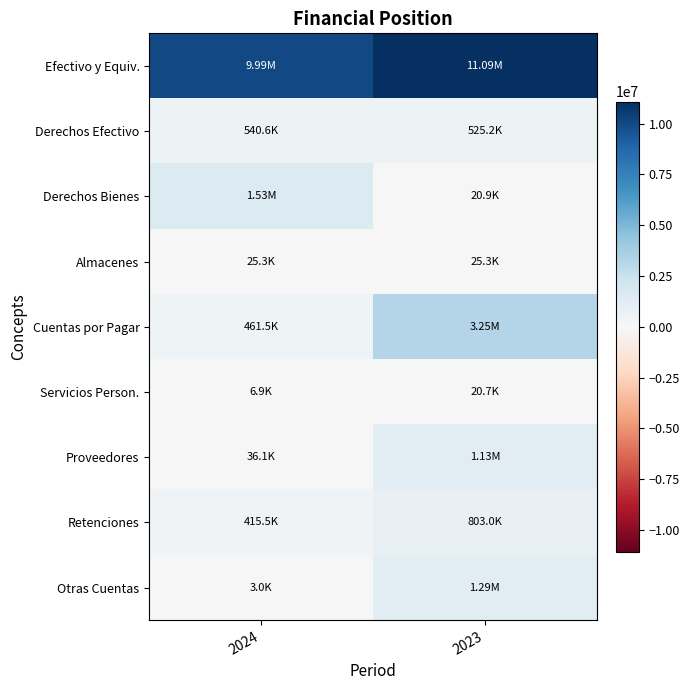

Which series changed the most between 2024 and 2023?

Cuentas por Pagar